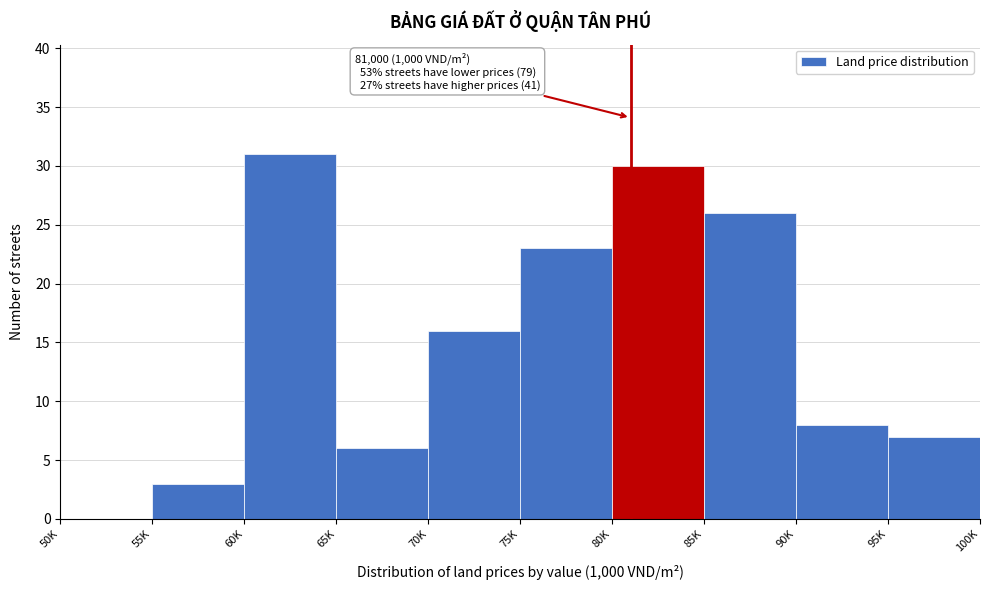

Reading left to right, what are all the values shown in this chart?

50K=0	55K=3	60K=31	65K=6	70K=16	75K=23	80K=30	85K=26	90K=8	95K=7